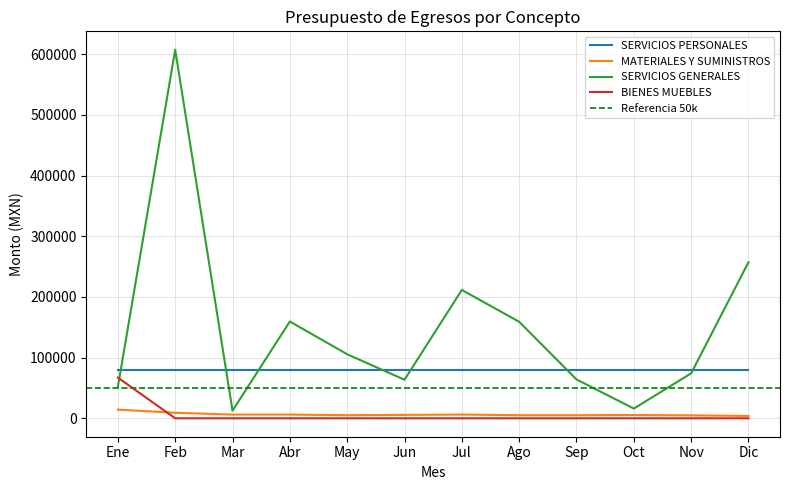

Which category has the highest value in the MATERIALES Y SUMINISTROS series?

Ene